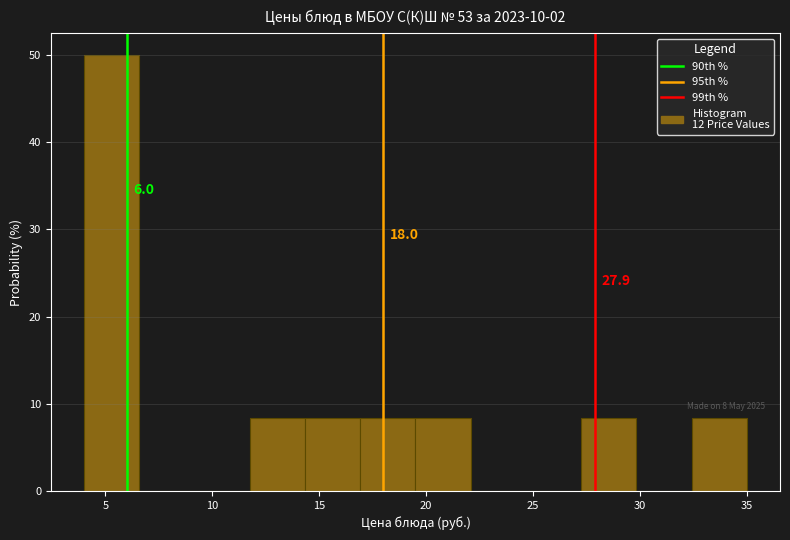

Over which range of the x-axis is the bar tallest?

4.0 to 6.5